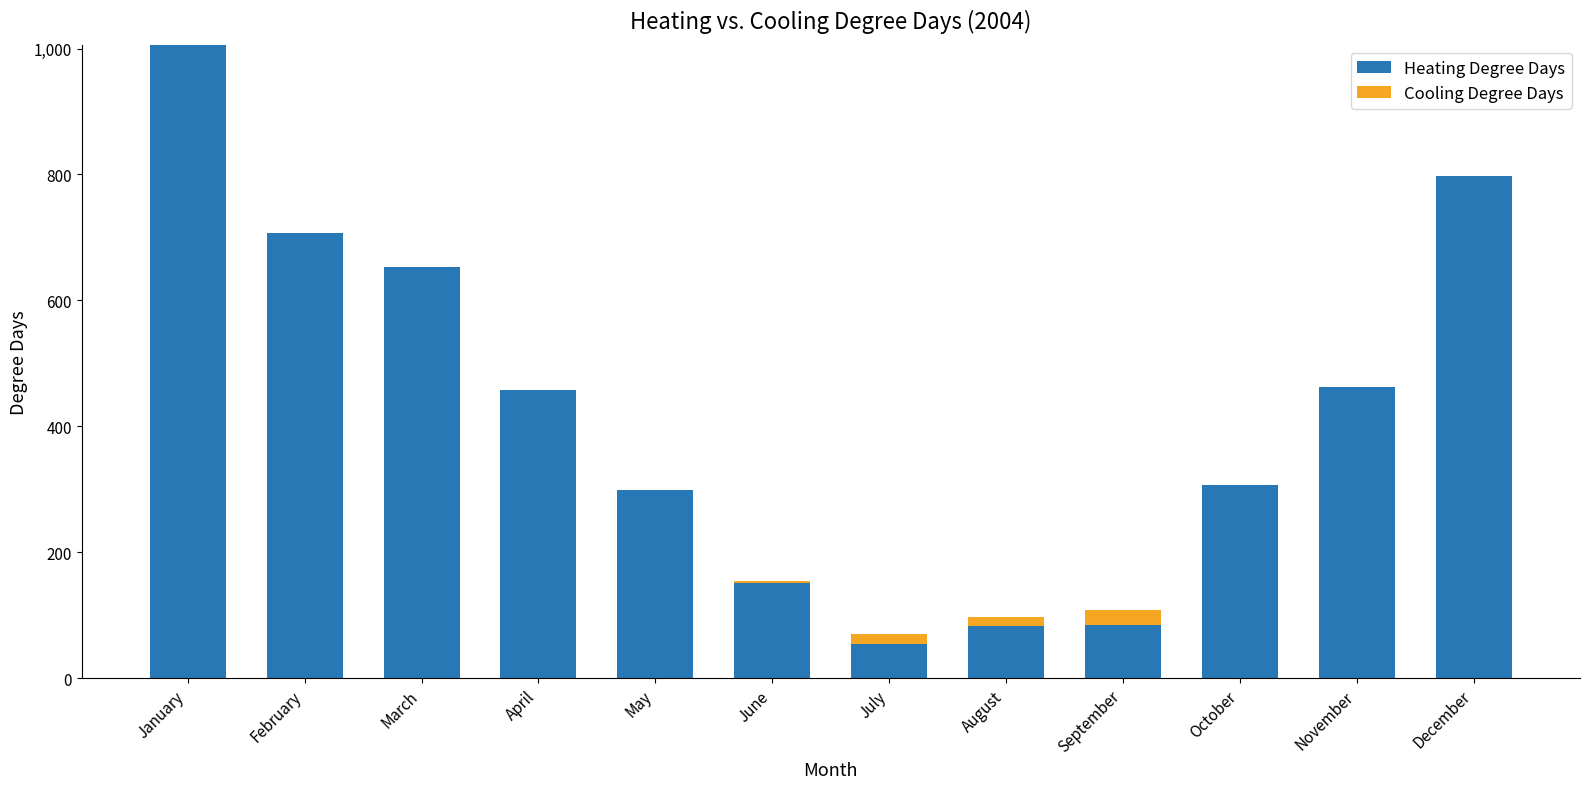

At which category is the sum across all series the highest?

January